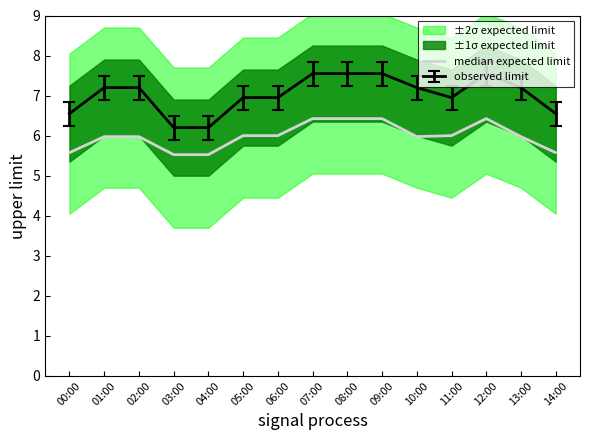

Rank the categories by value from lowest to highest.

03:00, 04:00, 00:00, 14:00, 01:00, 02:00, 10:00, 13:00, 05:00, 06:00, 11:00, 07:00, 08:00, 09:00, 12:00